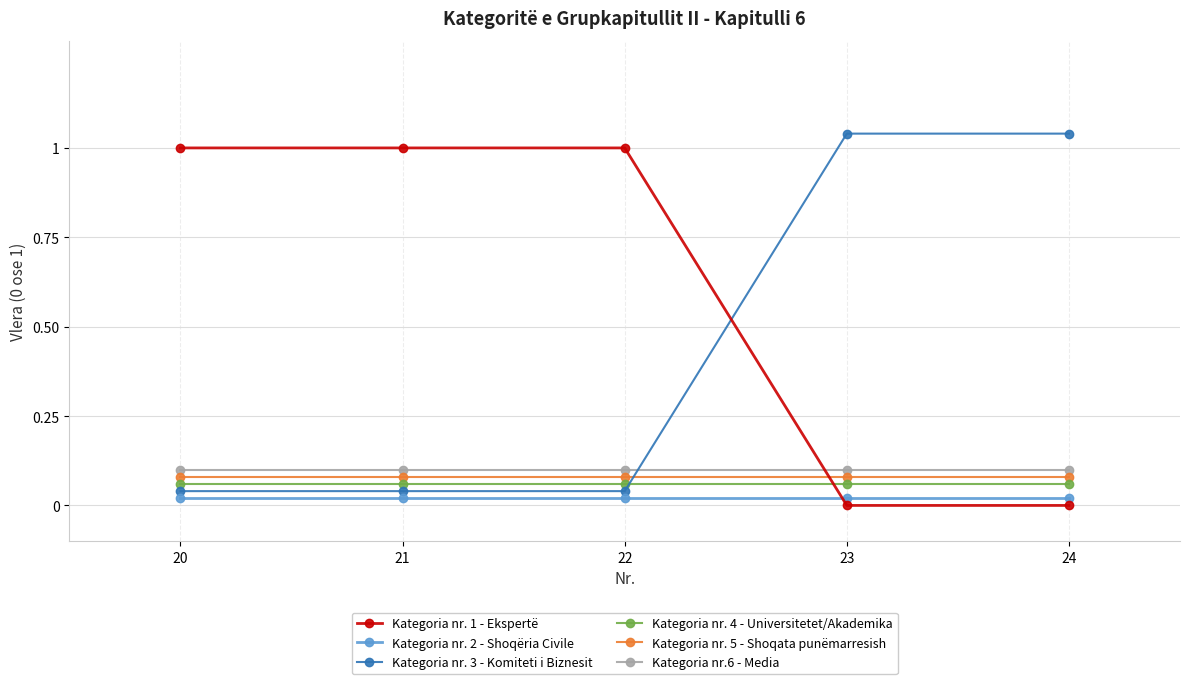

What are all the series names shown in the legend?

Kategoria nr. 1 - Ekspertë, Kategoria nr. 2 - Shoqëria Civile, Kategoria nr. 3 - Komiteti i Biznesit, Kategoria nr. 4 - Universitetet/Akademika, Kategoria nr. 5 - Shoqata punëmarresish, Kategoria nr.6 - Media